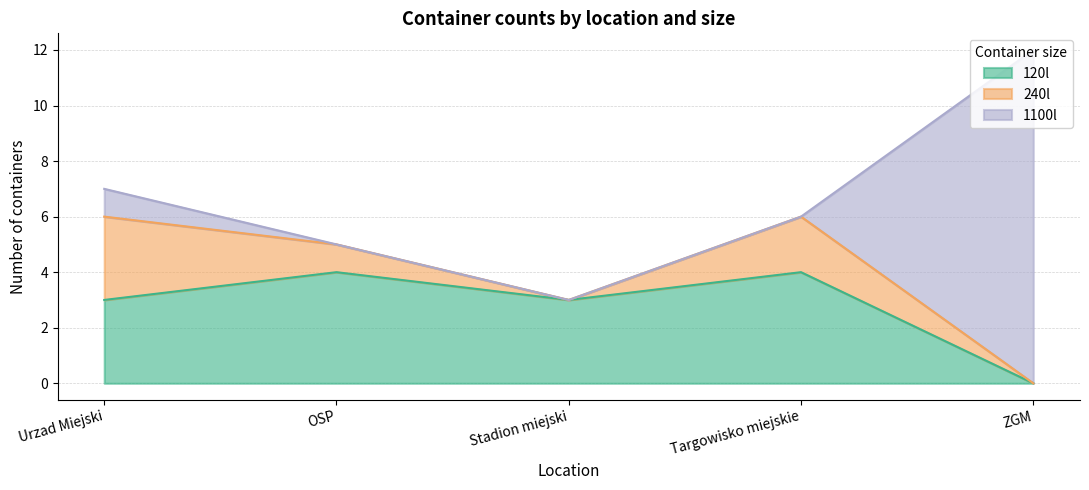

What is the difference between the 240l values at OSP and ZGM?

1